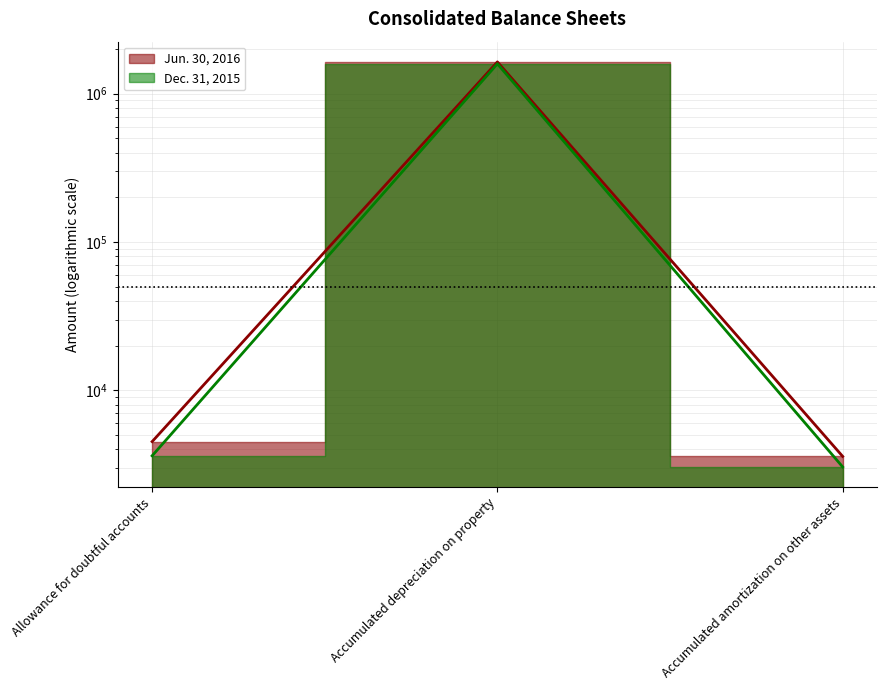

What is the average value of the Jun. 30, 2016 series?

548257